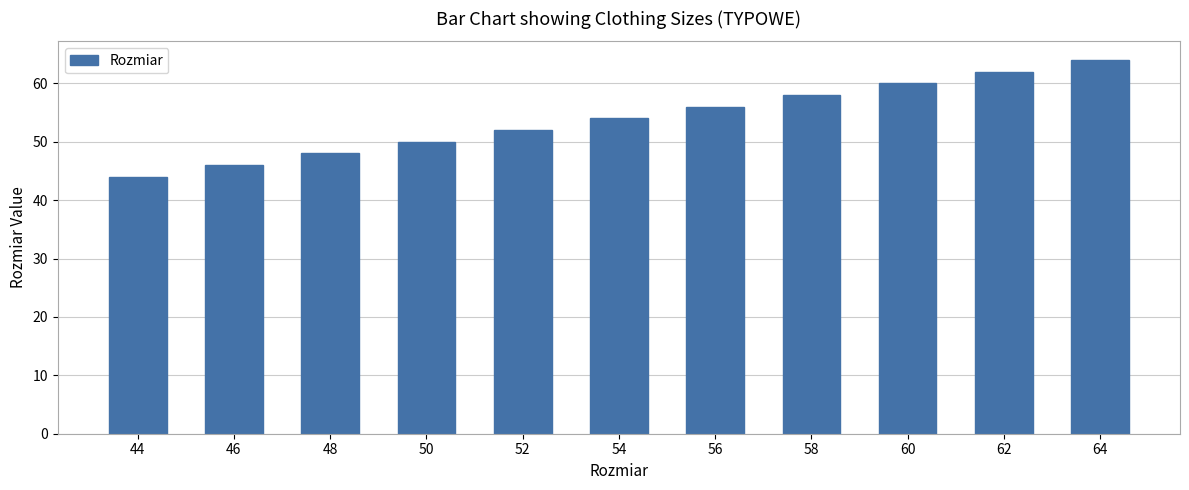

How many values are between 48 and 60?

7